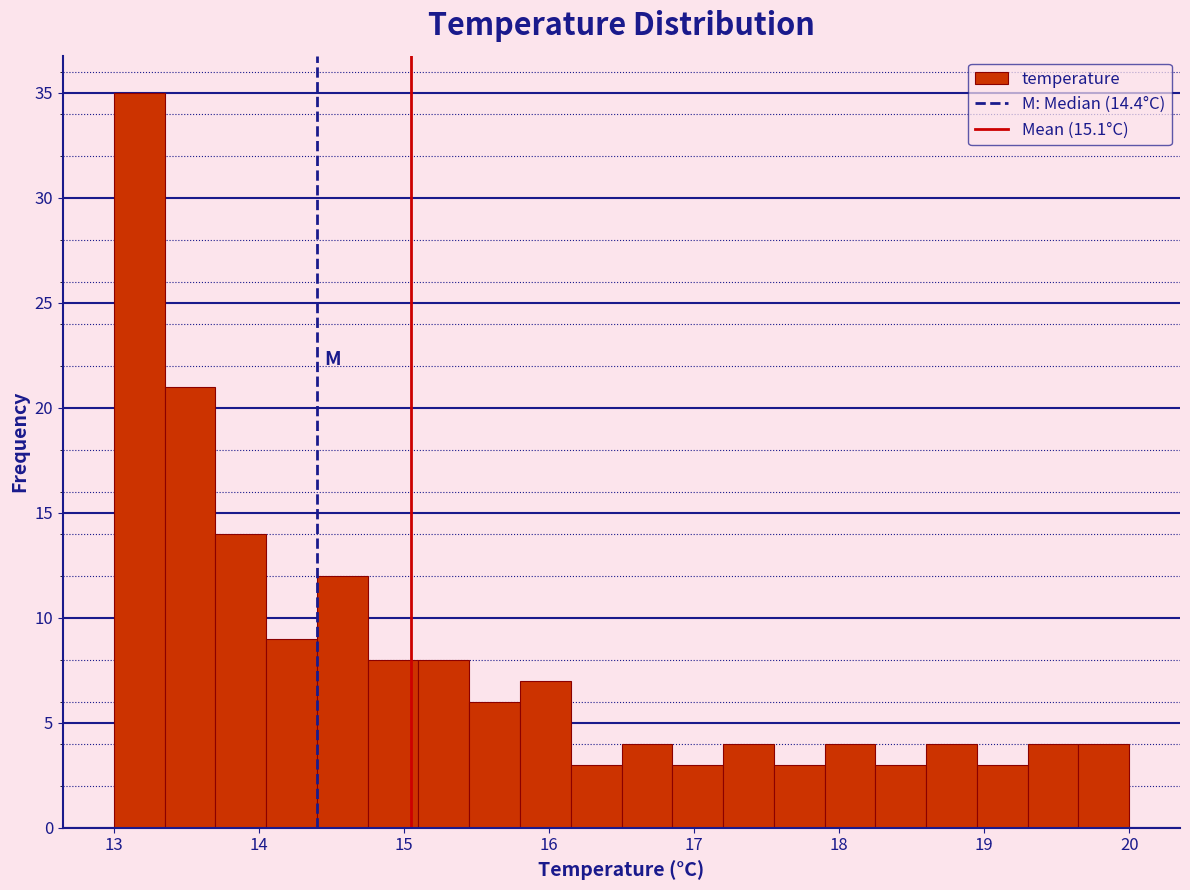

Read against the x-axis, roughly where is the centre of the tallest bar?

13.2